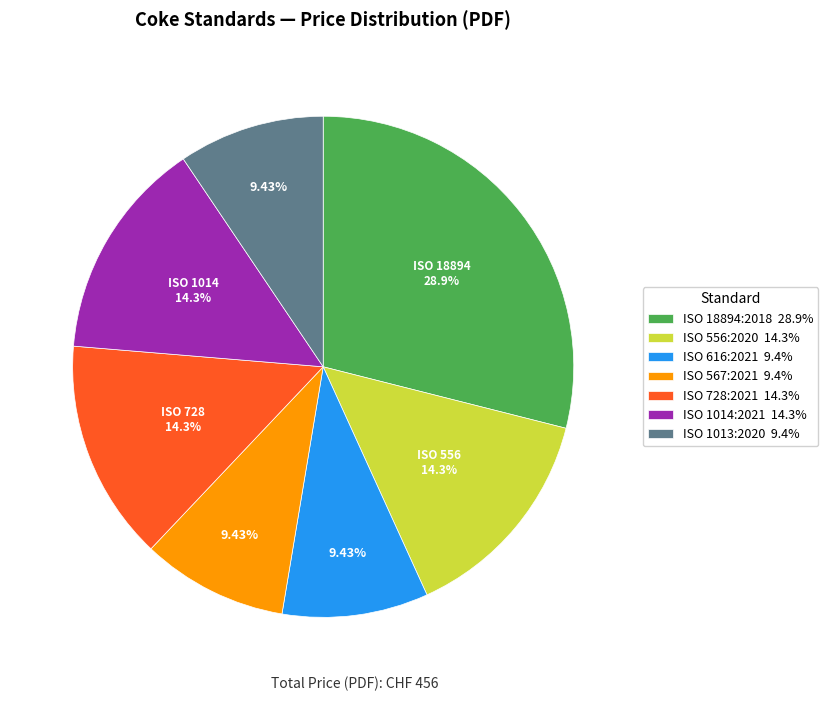

Count the number of slices in the pie.

7